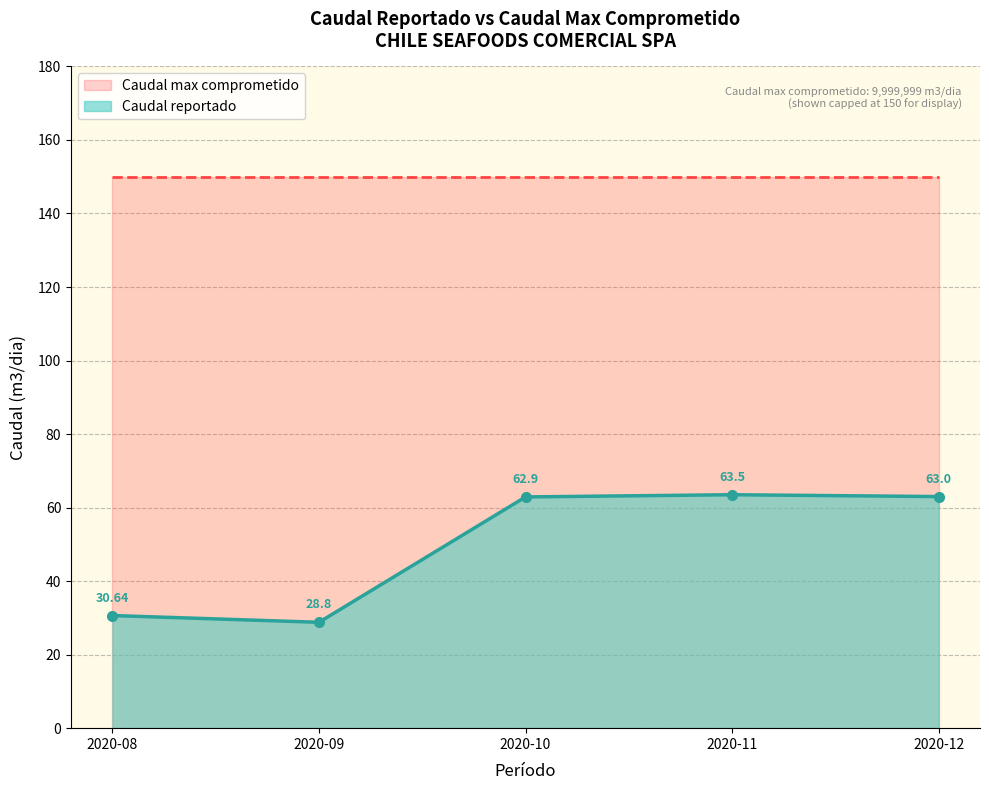

What is the greatest value displayed?

63.5